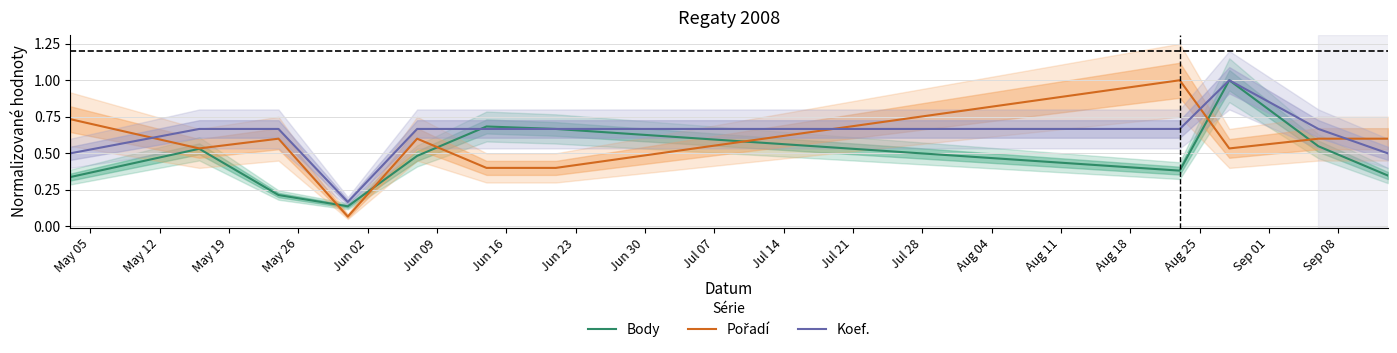

What are all the series names shown in the legend?

Body, Pořadí, Koef.